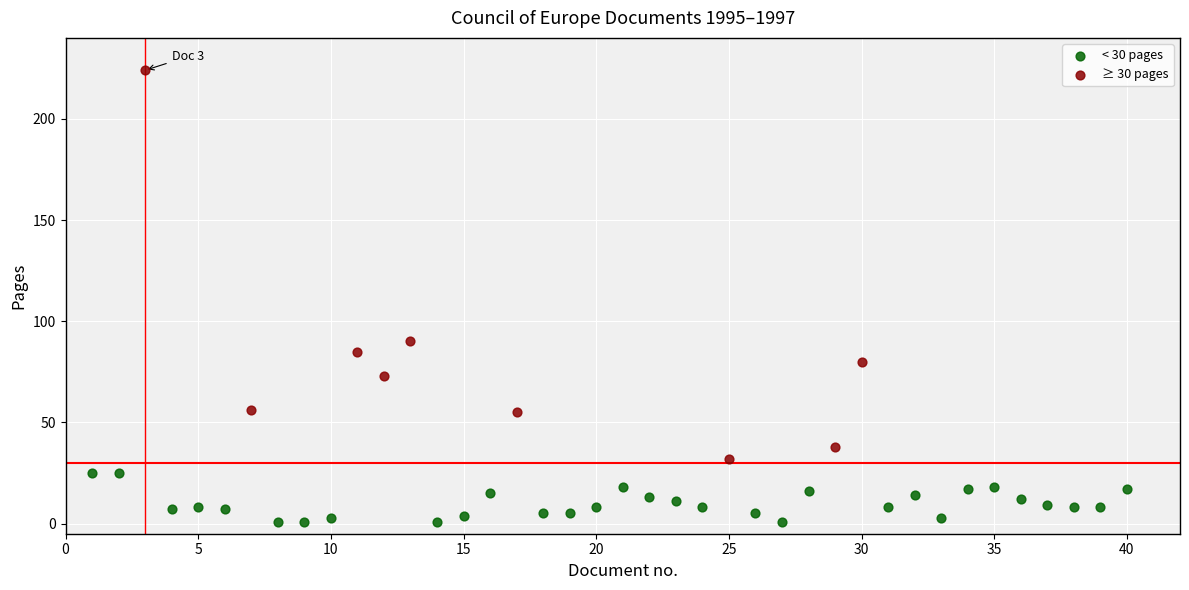

Which series has the widest spread of Y values?

≥ 30 pages